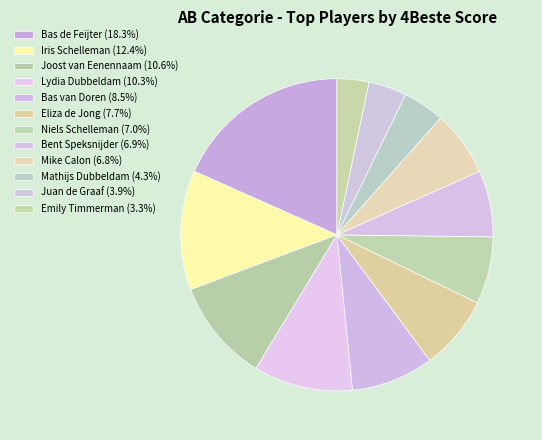

How many segments does this pie chart have?

12